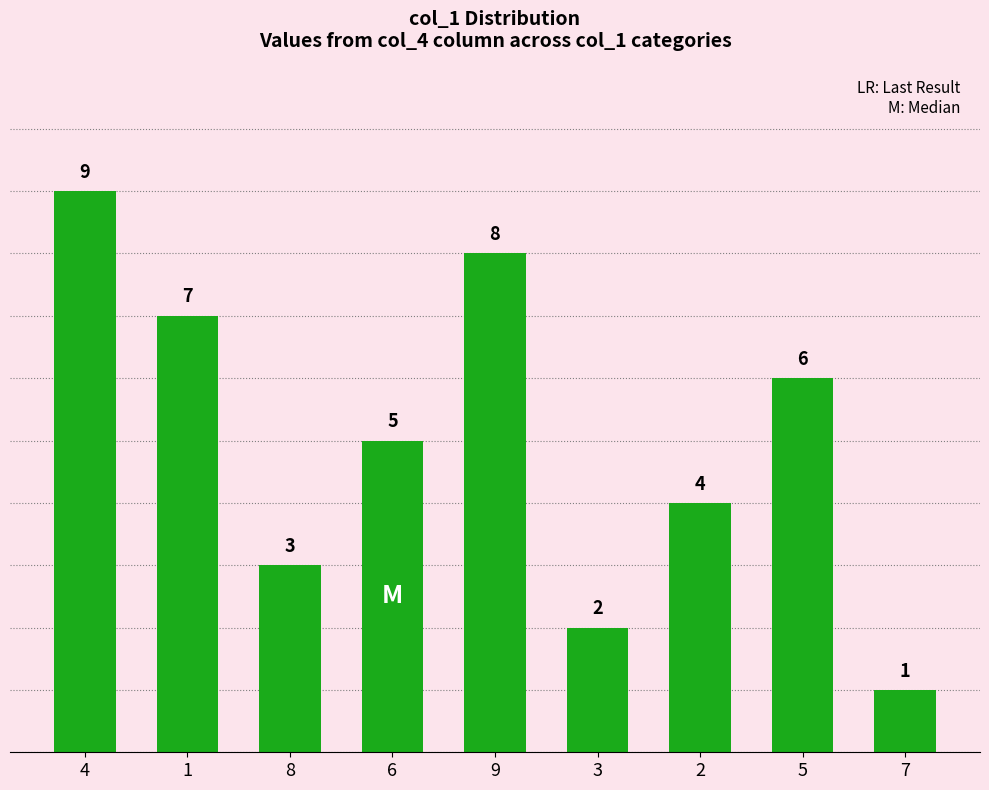

The value at 1 is 3. True or false?

False